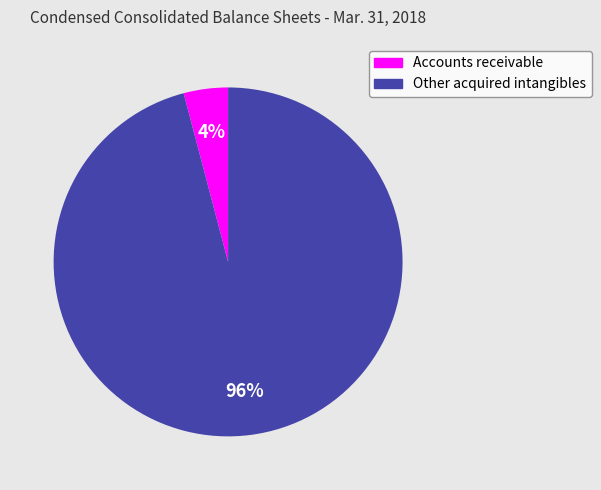

Do Other acquired intangibles and Accounts receivable together represent more than half of the pie?

Yes